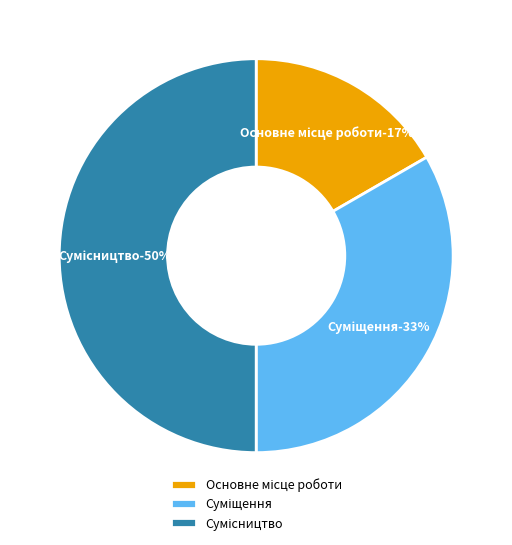

To the nearest percent, what is the combined percentage of Сумісництво and Основне місце роботи?

67%